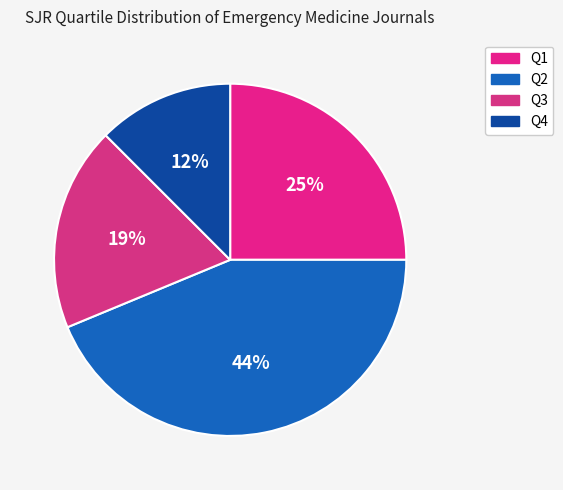

Which category has the smallest portion of the pie?

Q4